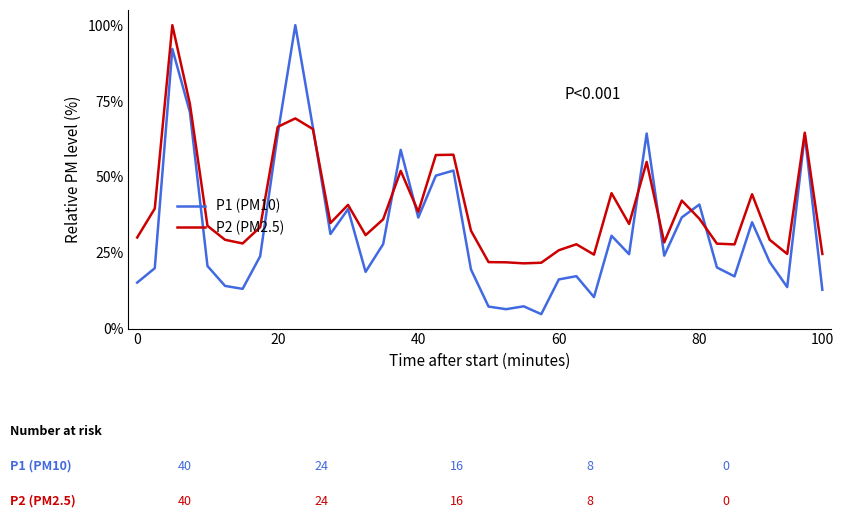

After their last crossing, which series has the higher values: P1 (PM10) or P2 (PM2.5)?

P2 (PM2.5)